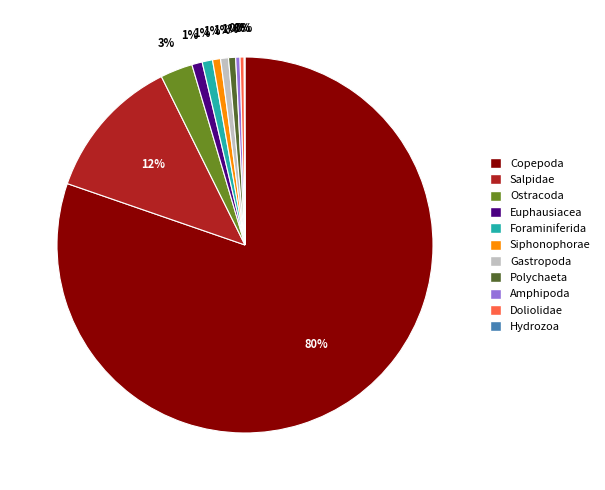

Does any single category account for the majority?

Yes